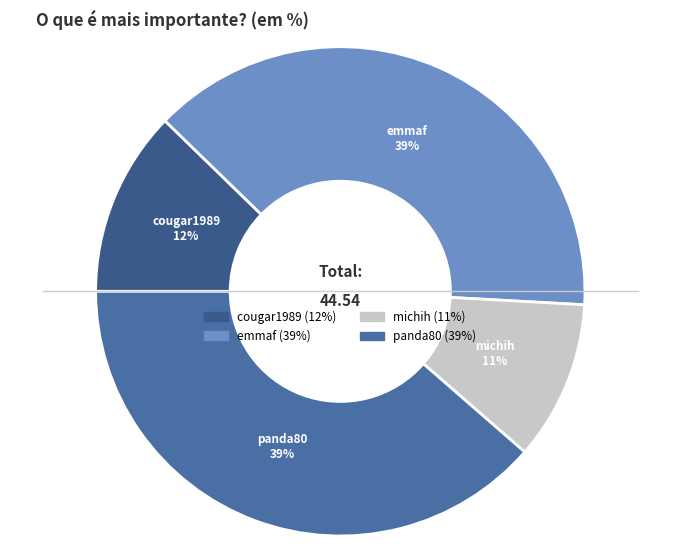

To the nearest percent, what percentage of the pie is panda80?

39%